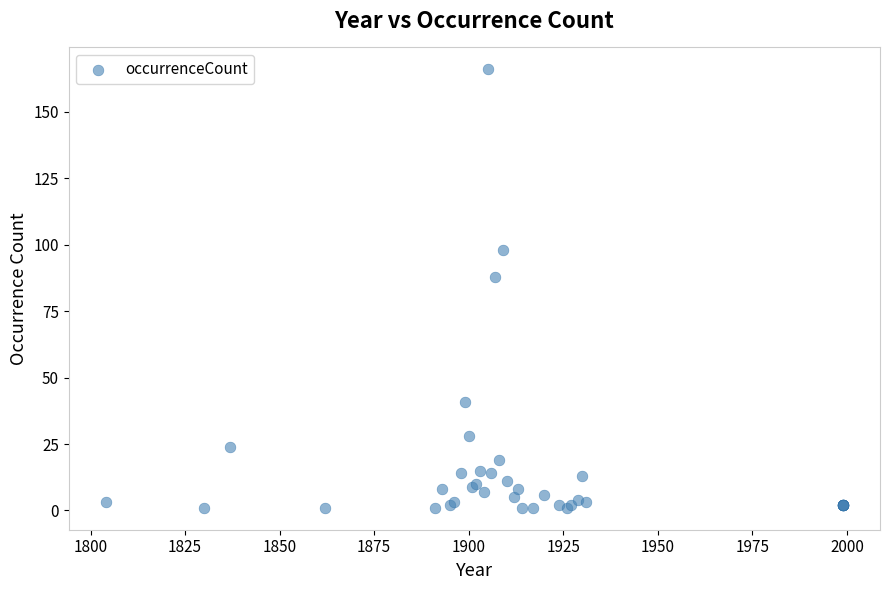

What Y value in the scatter plot is closest to 83?

88